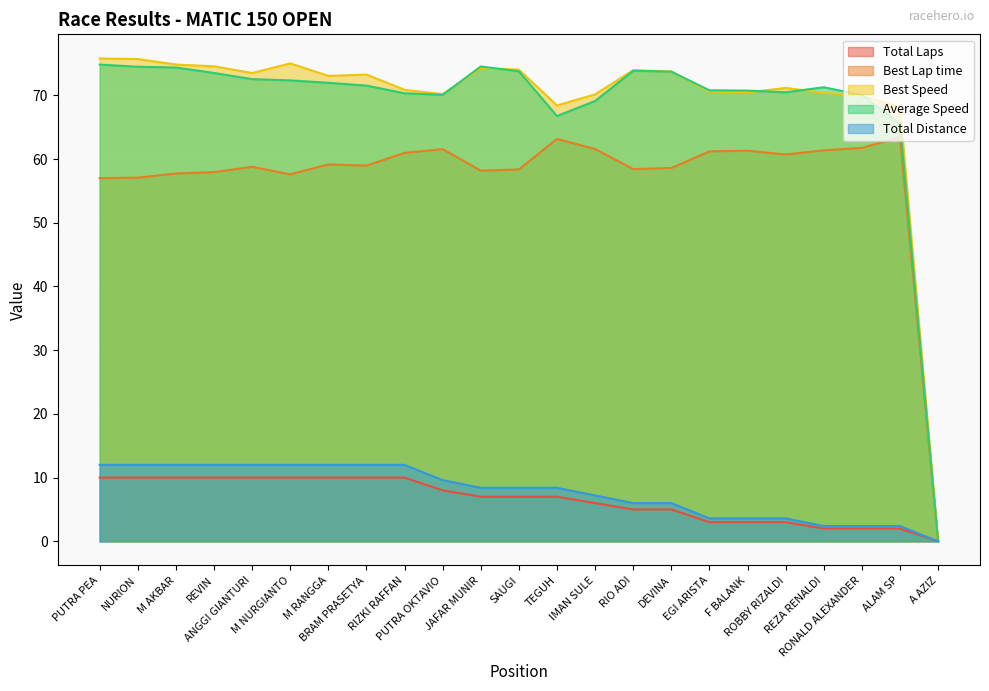

Reading right to left, transcribe all the data shown in this chart.

Total Laps: A AZIZ=0.0	ALAM SP=2.0	RONALD ALEXANDER=2.0	REZA RENALDI=2.0	ROBBY RIZALDI=3.0	F BALANK=3.0	EGI ARISTA=3.0	DEVINA=5.0	RIO ADI=5.0	IMAN SULE=6.0	TEGUH=7.0	SAUGI=7.0	JAFAR MUNIR=7.0	PUTRA OKTAVIO=8.0	RIZKI RAFFAN=10.0	BRAM PRASETYA=10.0	M RANGGA=10.0	M NURGIANTO=10.0	ANGGI GIANTURI=10.0	REVIN=10.0	M AKBAR=10.0	NURION=10.0	PUTRA PEA=10.0
Best Lap time: A AZIZ=0.0	ALAM SP=63.4	RONALD ALEXANDER=61.8	REZA RENALDI=61.4	ROBBY RIZALDI=60.7	F BALANK=61.3	EGI ARISTA=61.2	DEVINA=58.6	RIO ADI=58.4	IMAN SULE=61.6	TEGUH=63.1	SAUGI=58.4	JAFAR MUNIR=58.2	PUTRA OKTAVIO=61.6	RIZKI RAFFAN=61.0	BRAM PRASETYA=59.0	M RANGGA=59.1	M NURGIANTO=57.6	ANGGI GIANTURI=58.8	REVIN=57.9	M AKBAR=57.7	NURION=57.1	PUTRA PEA=57.0
Best Speed: A AZIZ=0.0	ALAM SP=68.1	RONALD ALEXANDER=70.0	REZA RENALDI=70.4	ROBBY RIZALDI=71.2	F BALANK=70.5	EGI ARISTA=70.6	DEVINA=73.7	RIO ADI=74.0	IMAN SULE=70.2	TEGUH=68.4	SAUGI=74.0	JAFAR MUNIR=74.3	PUTRA OKTAVIO=70.2	RIZKI RAFFAN=70.9	BRAM PRASETYA=73.3	M RANGGA=73.0	M NURGIANTO=75.0	ANGGI GIANTURI=73.5	REVIN=74.6	M AKBAR=74.8	NURION=75.7	PUTRA PEA=75.8
Average Speed: A AZIZ=0.0	ALAM SP=65.6	RONALD ALEXANDER=70.0	REZA RENALDI=71.3	ROBBY RIZALDI=70.5	F BALANK=70.7	EGI ARISTA=70.8	DEVINA=73.7	RIO ADI=73.8	IMAN SULE=69.1	TEGUH=66.7	SAUGI=73.8	JAFAR MUNIR=74.5	PUTRA OKTAVIO=70.1	RIZKI RAFFAN=70.3	BRAM PRASETYA=71.5	M RANGGA=72.0	M NURGIANTO=72.3	ANGGI GIANTURI=72.5	REVIN=73.5	M AKBAR=74.4	NURION=74.5	PUTRA PEA=74.8
Total Distance: A AZIZ=0.0	ALAM SP=2.4	RONALD ALEXANDER=2.4	REZA RENALDI=2.4	ROBBY RIZALDI=3.6	F BALANK=3.6	EGI ARISTA=3.6	DEVINA=6.0	RIO ADI=6.0	IMAN SULE=7.2	TEGUH=8.4	SAUGI=8.4	JAFAR MUNIR=8.4	PUTRA OKTAVIO=9.6	RIZKI RAFFAN=12.0	BRAM PRASETYA=12.0	M RANGGA=12.0	M NURGIANTO=12.0	ANGGI GIANTURI=12.0	REVIN=12.0	M AKBAR=12.0	NURION=12.0	PUTRA PEA=12.0